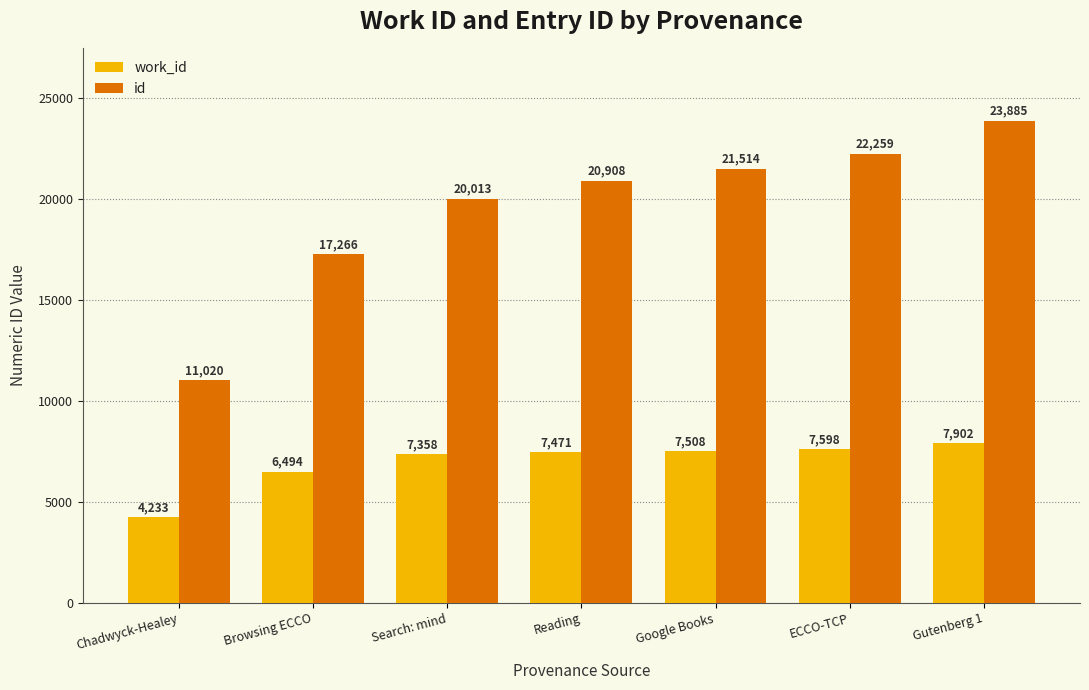

Which category has the highest value across all series?

Gutenberg 1